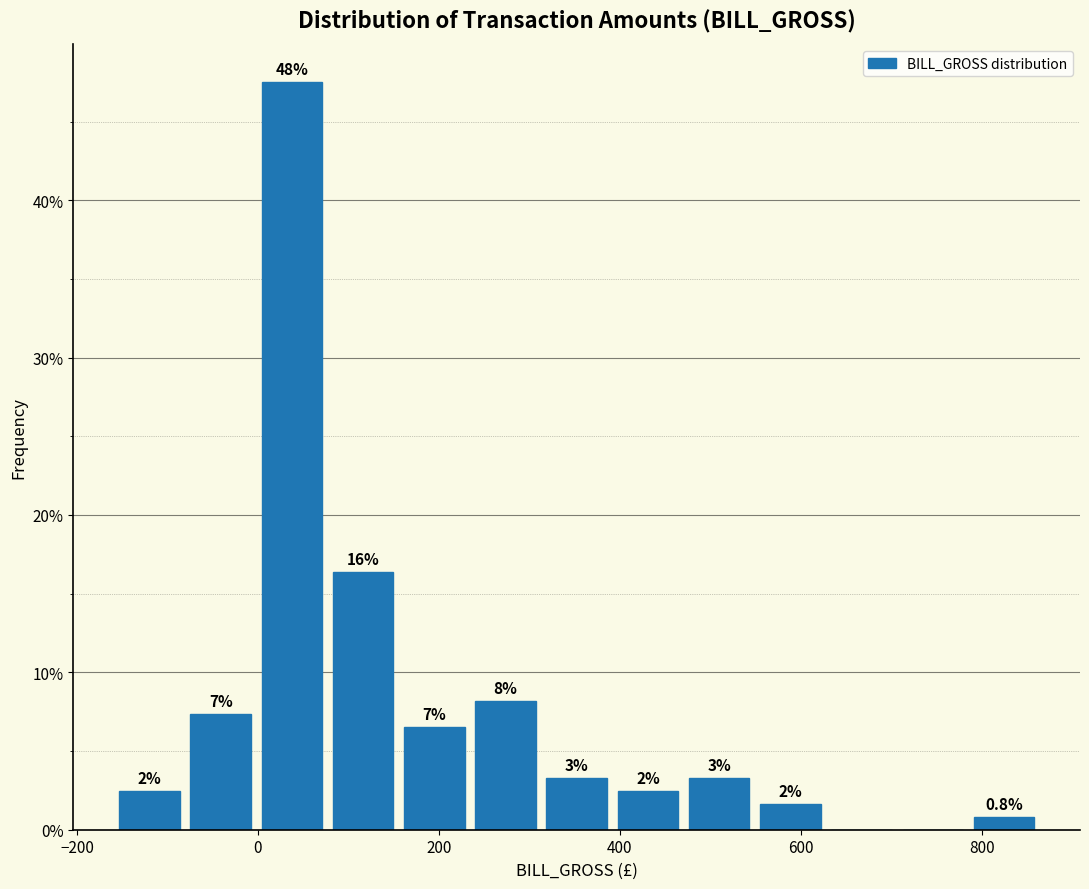

Read against the x-axis, roughly where is the centre of the tallest bar?

40